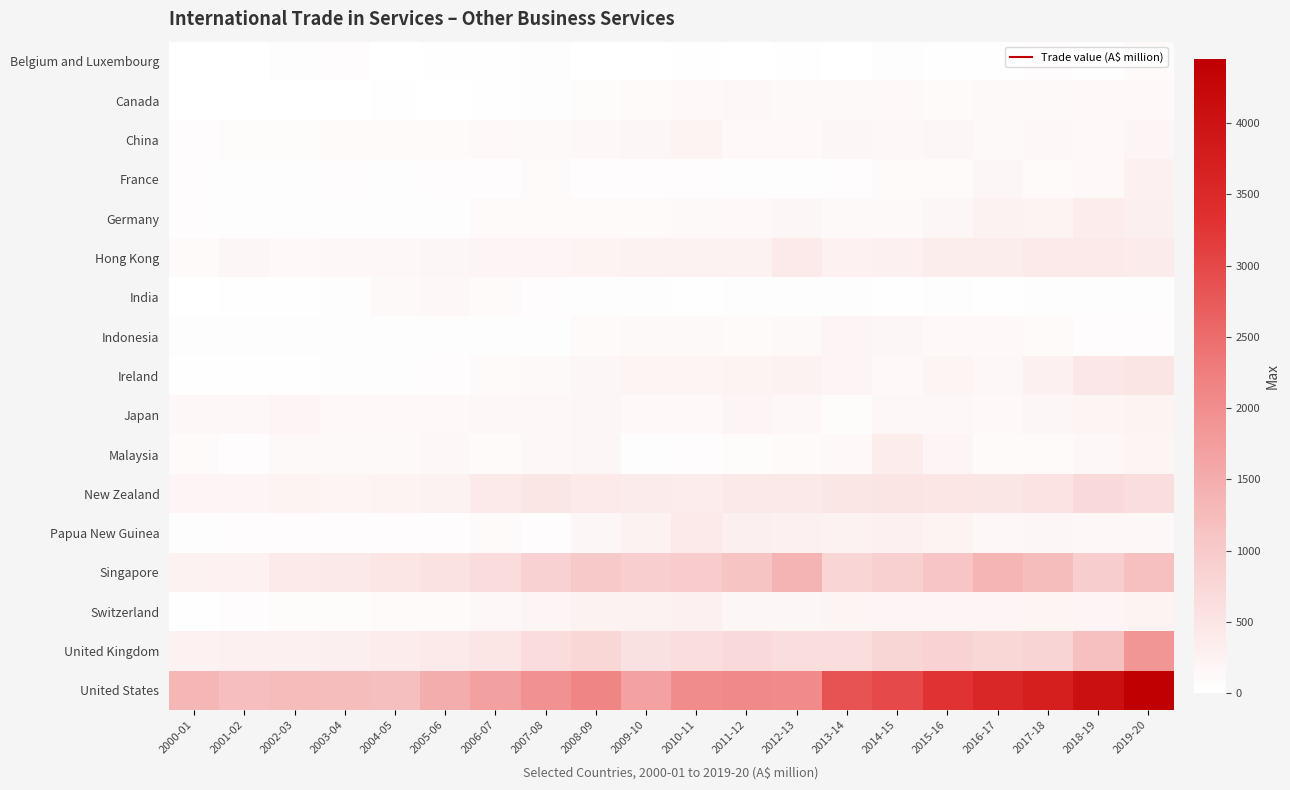

Reading left to right, extract all data points from this chart.

Belgium and Luxembourg: 2000-01=2	2001-02=9	2002-03=44	2003-04=56	2004-05=11	2005-06=23	2006-07=29	2007-08=39	2008-09=17	2009-10=16	2010-11=18	2011-12=14	2012-13=22	2013-14=15	2014-15=36	2015-16=31	2016-17=34	2017-18=63	2018-19=19	2019-20=103
Canada: 2000-01=9	2001-02=11	2002-03=9	2003-04=15	2004-05=21	2005-06=13	2006-07=32	2007-08=42	2008-09=72	2009-10=94	2010-11=125	2011-12=141	2012-13=113	2013-14=113	2014-15=128	2015-16=92	2016-17=115	2017-18=113	2018-19=138	2019-20=133
China: 2000-01=56	2001-02=74	2002-03=73	2003-04=89	2004-05=96	2005-06=88	2006-07=133	2007-08=112	2008-09=149	2009-10=169	2010-11=209	2011-12=132	2012-13=136	2013-14=169	2014-15=143	2015-16=160	2016-17=118	2017-18=148	2018-19=126	2019-20=176
France: 2000-01=53	2001-02=43	2002-03=49	2003-04=66	2004-05=47	2005-06=57	2006-07=67	2007-08=93	2008-09=69	2009-10=55	2010-11=61	2011-12=46	2012-13=49	2013-14=69	2014-15=89	2015-16=94	2016-17=166	2017-18=93	2018-19=138	2019-20=279
Germany: 2000-01=63	2001-02=49	2002-03=40	2003-04=51	2004-05=48	2005-06=37	2006-07=95	2007-08=96	2008-09=94	2009-10=92	2010-11=108	2011-12=122	2012-13=163	2013-14=120	2014-15=119	2015-16=166	2016-17=230	2017-18=224	2018-19=362	2019-20=306
Hong Kong: 2000-01=102	2001-02=169	2002-03=138	2003-04=144	2004-05=141	2005-06=165	2006-07=184	2007-08=187	2008-09=226	2009-10=228	2010-11=243	2011-12=260	2012-13=407	2013-14=275	2014-15=280	2015-16=341	2016-17=346	2017-18=390	2018-19=405	2019-20=371
India: 2000-01=11	2001-02=22	2002-03=33	2003-04=49	2004-05=110	2005-06=155	2006-07=102	2007-08=56	2008-09=41	2009-10=40	2010-11=24	2011-12=37	2012-13=38	2013-14=40	2014-15=34	2015-16=42	2016-17=34	2017-18=37	2018-19=40	2019-20=39
Indonesia: 2000-01=38	2001-02=41	2002-03=48	2003-04=40	2004-05=45	2005-06=37	2006-07=37	2007-08=45	2008-09=101	2009-10=116	2010-11=120	2011-12=87	2012-13=112	2013-14=181	2014-15=158	2015-16=136	2016-17=122	2017-18=99	2018-19=61	2019-20=65
Ireland: 2000-01=27	2001-02=32	2002-03=33	2003-04=39	2004-05=46	2005-06=59	2006-07=98	2007-08=119	2008-09=160	2009-10=200	2010-11=196	2011-12=224	2012-13=245	2013-14=178	2014-15=138	2015-16=207	2016-17=147	2017-18=284	2018-19=451	2019-20=520
Japan: 2000-01=145	2001-02=155	2002-03=179	2003-04=139	2004-05=133	2005-06=137	2006-07=149	2007-08=147	2008-09=169	2009-10=139	2010-11=132	2011-12=176	2012-13=153	2013-14=84	2014-15=149	2015-16=155	2016-17=122	2017-18=171	2018-19=195	2019-20=226
Malaysia: 2000-01=90	2001-02=67	2002-03=108	2003-04=106	2004-05=113	2005-06=142	2006-07=104	2007-08=145	2008-09=159	2009-10=46	2010-11=63	2011-12=86	2012-13=93	2013-14=134	2014-15=348	2015-16=188	2016-17=103	2017-18=104	2018-19=143	2019-20=196
New Zealand: 2000-01=177	2001-02=182	2002-03=216	2003-04=204	2004-05=224	2005-06=228	2006-07=396	2007-08=461	2008-09=405	2009-10=368	2010-11=351	2011-12=427	2012-13=432	2013-14=475	2014-15=515	2015-16=496	2016-17=454	2017-18=533	2018-19=701	2019-20=632
Papua New Guinea: 2000-01=43	2001-02=54	2002-03=53	2003-04=57	2004-05=64	2005-06=61	2006-07=88	2007-08=68	2008-09=163	2009-10=253	2010-11=400	2011-12=307	2012-13=280	2013-14=246	2014-15=293	2015-16=214	2016-17=142	2017-18=162	2018-19=151	2019-20=151
Singapore: 2000-01=241	2001-02=264	2002-03=407	2003-04=426	2004-05=490	2005-06=553	2006-07=648	2007-08=842	2008-09=1005	2009-10=919	2010-11=959	2011-12=1107	2012-13=1373	2013-14=798	2014-15=883	2015-16=1081	2016-17=1352	2017-18=1220	2018-19=956	2019-20=1179
Switzerland: 2000-01=27	2001-02=57	2002-03=83	2003-04=70	2004-05=104	2005-06=98	2006-07=142	2007-08=181	2008-09=227	2009-10=254	2010-11=294	2011-12=164	2012-13=165	2013-14=197	2014-15=184	2015-16=188	2016-17=184	2017-18=197	2018-19=176	2019-20=220
United Kingdom: 2000-01=276	2001-02=282	2002-03=291	2003-04=296	2004-05=363	2005-06=389	2006-07=502	2007-08=649	2008-09=750	2009-10=565	2010-11=628	2011-12=711	2012-13=622	2013-14=626	2014-15=781	2015-16=833	2016-17=755	2017-18=810	2018-19=1169	2019-20=1878
United States: 2000-01=1332	2001-02=1211	2002-03=1252	2003-04=1231	2004-05=1196	2005-06=1489	2006-07=1701	2007-08=1934	2008-09=2139	2009-10=1683	2010-11=2026	2011-12=2074	2012-13=2061	2013-14=2849	2014-15=2980	2015-16=3291	2016-17=3552	2017-18=3718	2018-19=4069	2019-20=4452